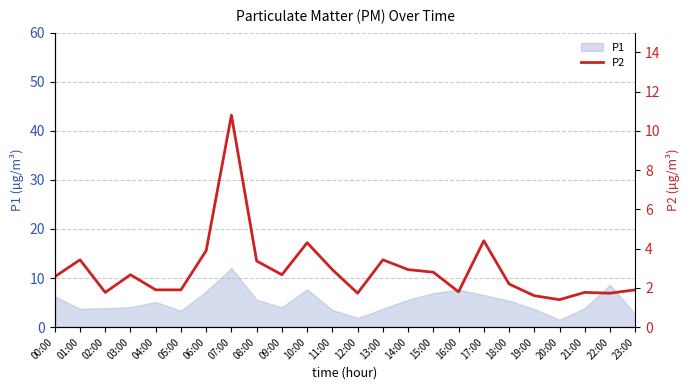

At which label does the data first exceed 2?

00:00